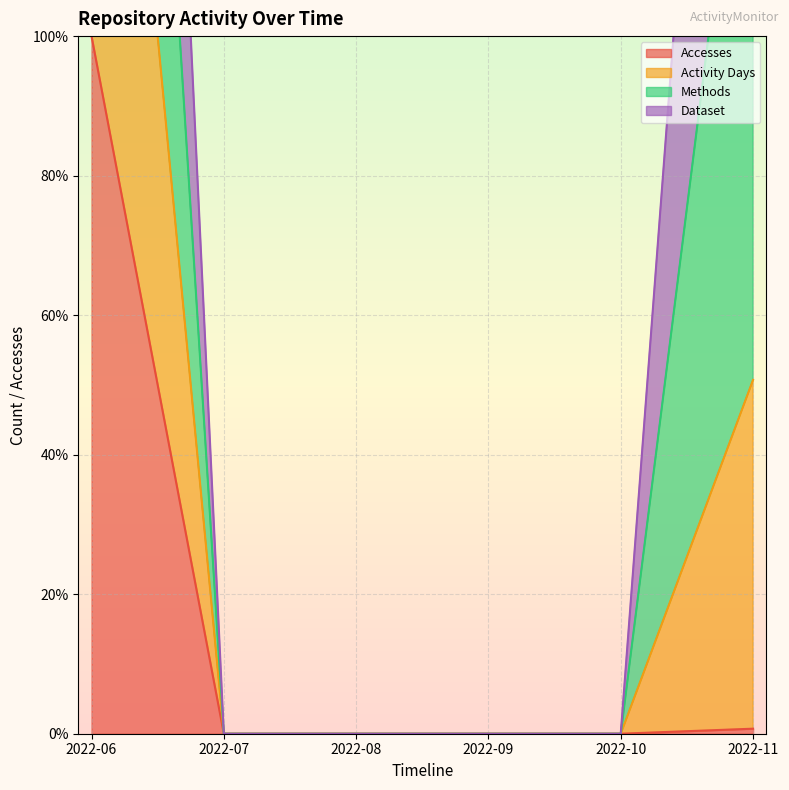

What is the maximum value for Accesses?

100.0